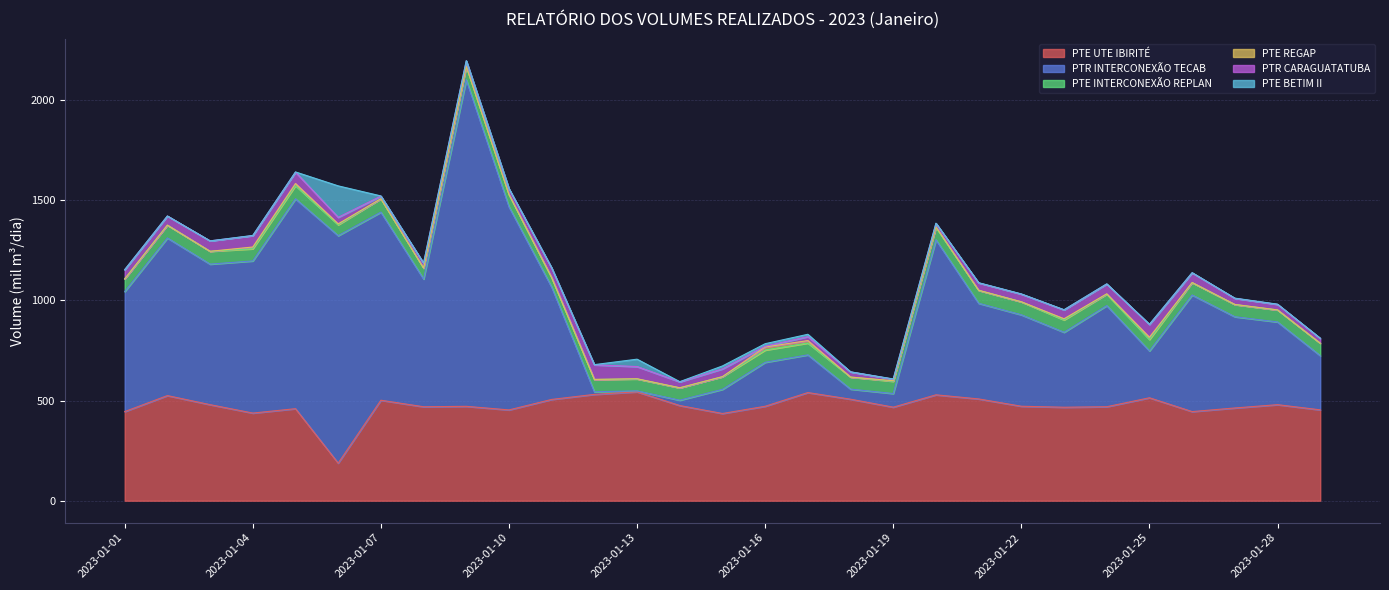

Reading left to right, list all the values displayed in this chart.

PTE UTE IBIRITÉ: 2023-01-01=444.9	2023-01-02=524.8	2023-01-03=479.5	2023-01-04=437.5	2023-01-05=459.4	2023-01-06=187.6	2023-01-07=501.6	2023-01-08=469.0	2023-01-09=471.1	2023-01-10=453.2	2023-01-11=505.6	2023-01-12=530.7	2023-01-13=543.4	2023-01-14=475.1	2023-01-15=435.3	2023-01-16=471.4	2023-01-17=539.9	2023-01-18=506.7	2023-01-19=466.9	2023-01-20=528.6	2023-01-21=508.0	2023-01-22=471.6	2023-01-23=466.6	2023-01-24=469.1	2023-01-25=513.8	2023-01-26=444.9	2023-01-27=462.9	2023-01-28=479.4	2023-01-29=453.6
PTR INTERCONEXÃO TECAB: 2023-01-01=599.0	2023-01-02=786.6	2023-01-03=701.5	2023-01-04=759.4	2023-01-05=1047.6	2023-01-06=1135.4	2023-01-07=938.9	2023-01-08=637.5	2023-01-09=1630.0	2023-01-10=1013.9	2023-01-11=560.4	2023-01-12=13.0	2023-01-13=4.8	2023-01-14=26.6	2023-01-15=120.6	2023-01-16=219.4	2023-01-17=188.2	2023-01-18=50.4	2023-01-19=68.1	2023-01-20=773.9	2023-01-21=477.4	2023-01-22=456.4	2023-01-23=374.1	2023-01-24=504.7	2023-01-25=233.9	2023-01-26=581.9	2023-01-27=455.4	2023-01-28=412.9	2023-01-29=270.5
PTE INTERCONEXÃO REPLAN: 2023-01-01=63.3	2023-01-02=64.1	2023-01-03=64.0	2023-01-04=60.6	2023-01-05=65.8	2023-01-06=54.2	2023-01-07=66.3	2023-01-08=54.4	2023-01-09=66.3	2023-01-10=60.7	2023-01-11=47.2	2023-01-12=61.3	2023-01-13=59.6	2023-01-14=61.6	2023-01-15=62.9	2023-01-16=61.0	2023-01-17=58.9	2023-01-18=60.1	2023-01-19=61.0	2023-01-20=61.5	2023-01-21=64.5	2023-01-22=64.6	2023-01-23=61.5	2023-01-24=57.0	2023-01-25=56.9	2023-01-26=61.7	2023-01-27=60.8	2023-01-28=59.7	2023-01-29=61.6
PTE REGAP: 2023-01-01=0.0	2023-01-02=0.0	2023-01-03=0.0	2023-01-04=8.9	2023-01-05=10.4	2023-01-06=4.9	2023-01-07=0.5	2023-01-08=0.5	2023-01-09=0.5	2023-01-10=0.5	2023-01-11=0.5	2023-01-12=0.4	2023-01-13=1.1	2023-01-14=0.5	2023-01-15=0.4	2023-01-16=15.3	2023-01-17=12.3	2023-01-18=0.0	2023-01-19=2.9	2023-01-20=2.9	2023-01-21=0.6	2023-01-22=0.4	2023-01-23=6.0	2023-01-24=1.9	2023-01-25=11.6	2023-01-26=0.5	2023-01-27=0.6	2023-01-28=0.5	2023-01-29=0.4
PTR CARAGUATATUBA: 2023-01-01=46.0	2023-01-02=45.6	2023-01-03=52.0	2023-01-04=56.7	2023-01-05=56.8	2023-01-06=32.5	2023-01-07=13.1	2023-01-08=24.1	2023-01-09=27.4	2023-01-10=28.6	2023-01-11=47.9	2023-01-12=72.7	2023-01-13=60.9	2023-01-14=29.5	2023-01-15=38.8	2023-01-16=4.3	2023-01-17=19.7	2023-01-18=26.0	2023-01-19=7.8	2023-01-20=17.5	2023-01-21=36.7	2023-01-22=38.3	2023-01-23=44.1	2023-01-24=48.8	2023-01-25=63.6	2023-01-26=48.3	2023-01-27=30.6	2023-01-28=27.5	2023-01-29=24.1
PTE BETIM II: 2023-01-01=0.0	2023-01-02=0.0	2023-01-03=0.0	2023-01-04=1.0	2023-01-05=1.0	2023-01-06=156.9	2023-01-07=1.0	2023-01-08=1.0	2023-01-09=0.9	2023-01-10=1.0	2023-01-11=1.0	2023-01-12=1.0	2023-01-13=36.8	2023-01-14=1.0	2023-01-15=14.7	2023-01-16=12.2	2023-01-17=11.7	2023-01-18=0.0	2023-01-19=1.0	2023-01-20=1.0	2023-01-21=1.0	2023-01-22=1.0	2023-01-23=1.0	2023-01-24=1.0	2023-01-25=1.0	2023-01-26=1.1	2023-01-27=1.0	2023-01-28=1.1	2023-01-29=1.0